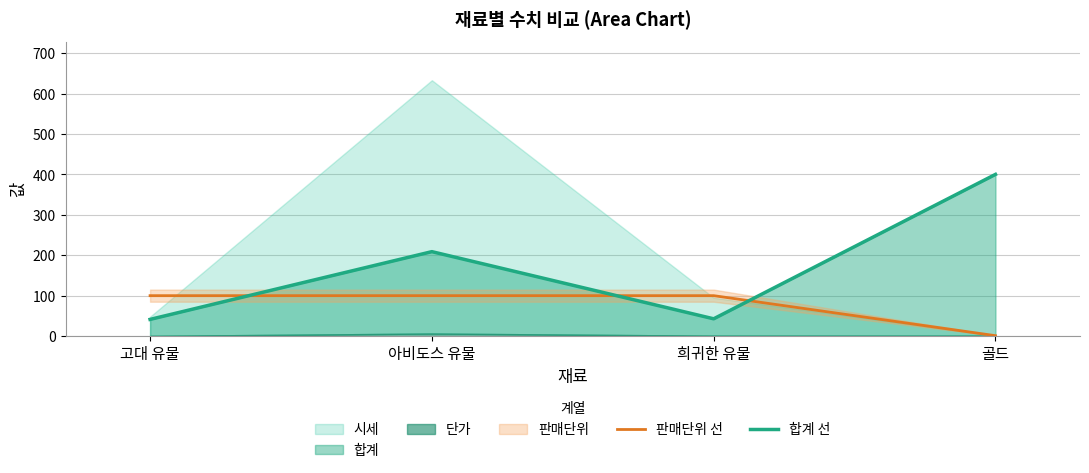

The value of 판매단위 선 at 희귀한 유물 is 47. True or false?

False